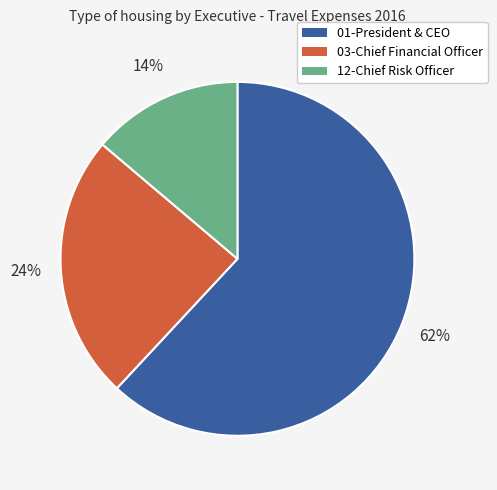

To the nearest percent, what is the average slice percentage?

33%